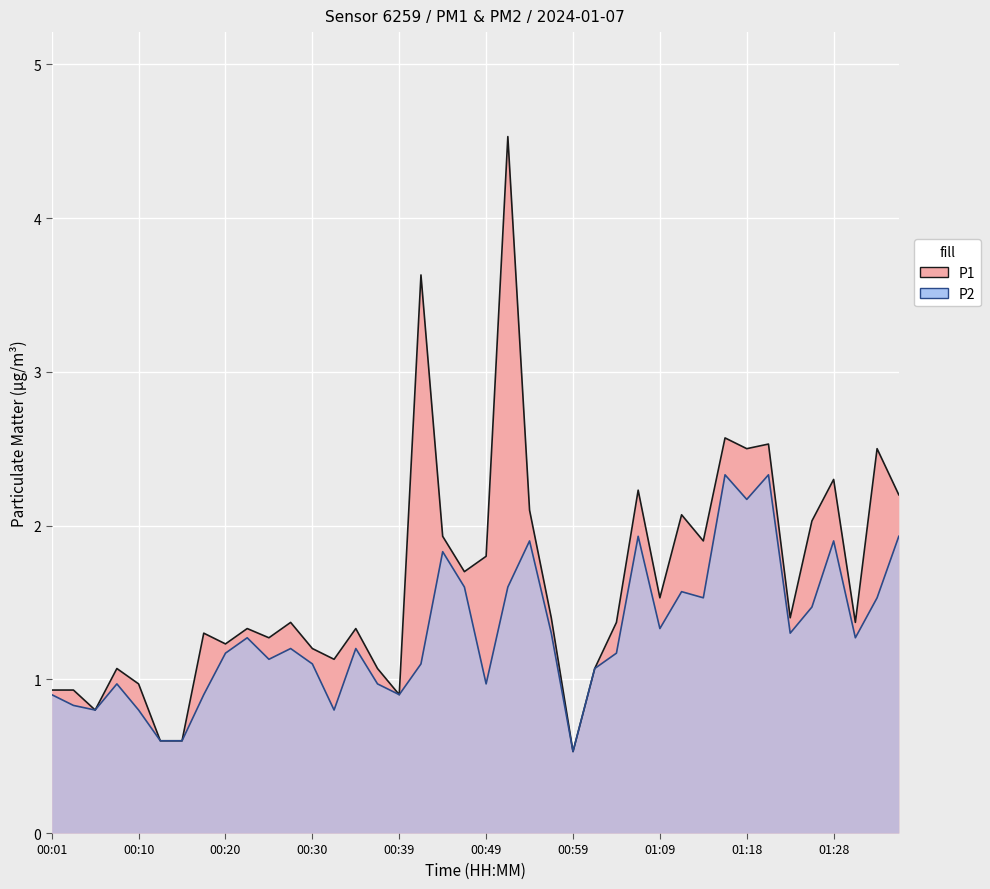

True or false: P2 and P1 cross at least once.

False